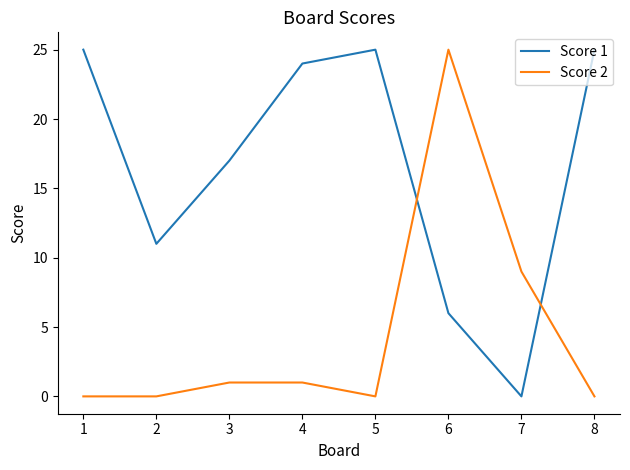

Count the number of categories in the chart.

8